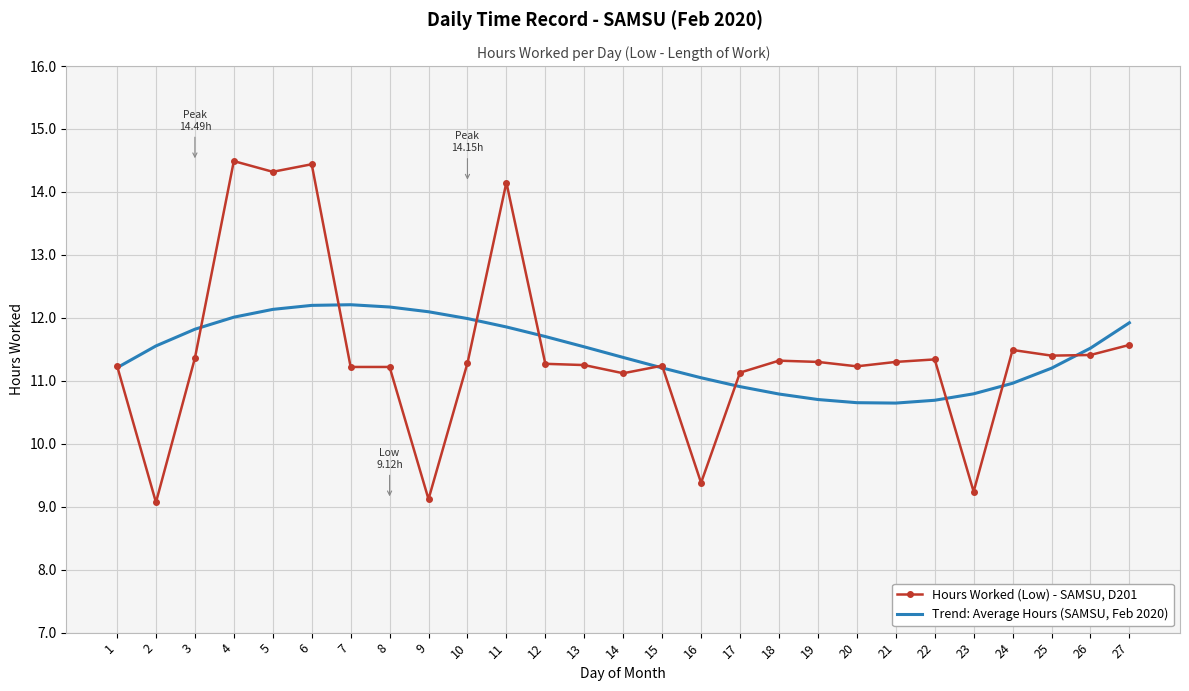

What is the average value of the Trend: Average Hours (SAMSU, Feb 2020) series?

11.4